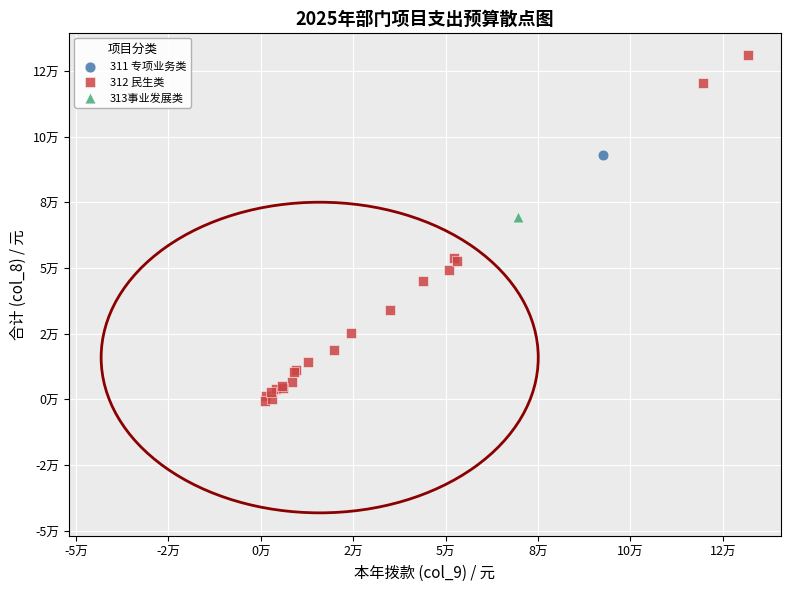

What are all the series names shown in the legend?

311 专项业务类, 312 民生类, 313事业发展类